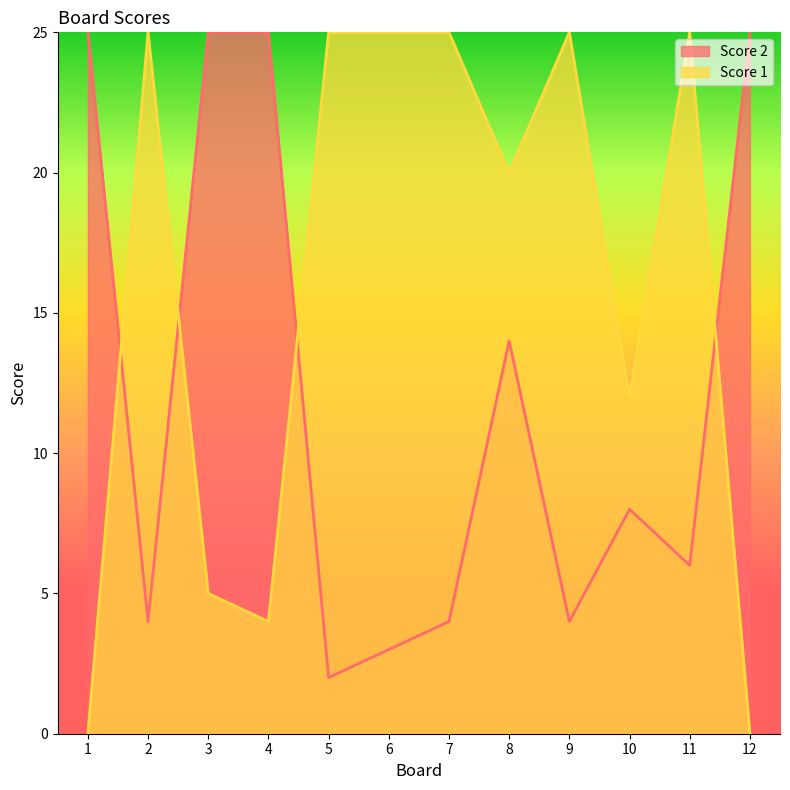

At which category does the chart reach its peak across all series?

2